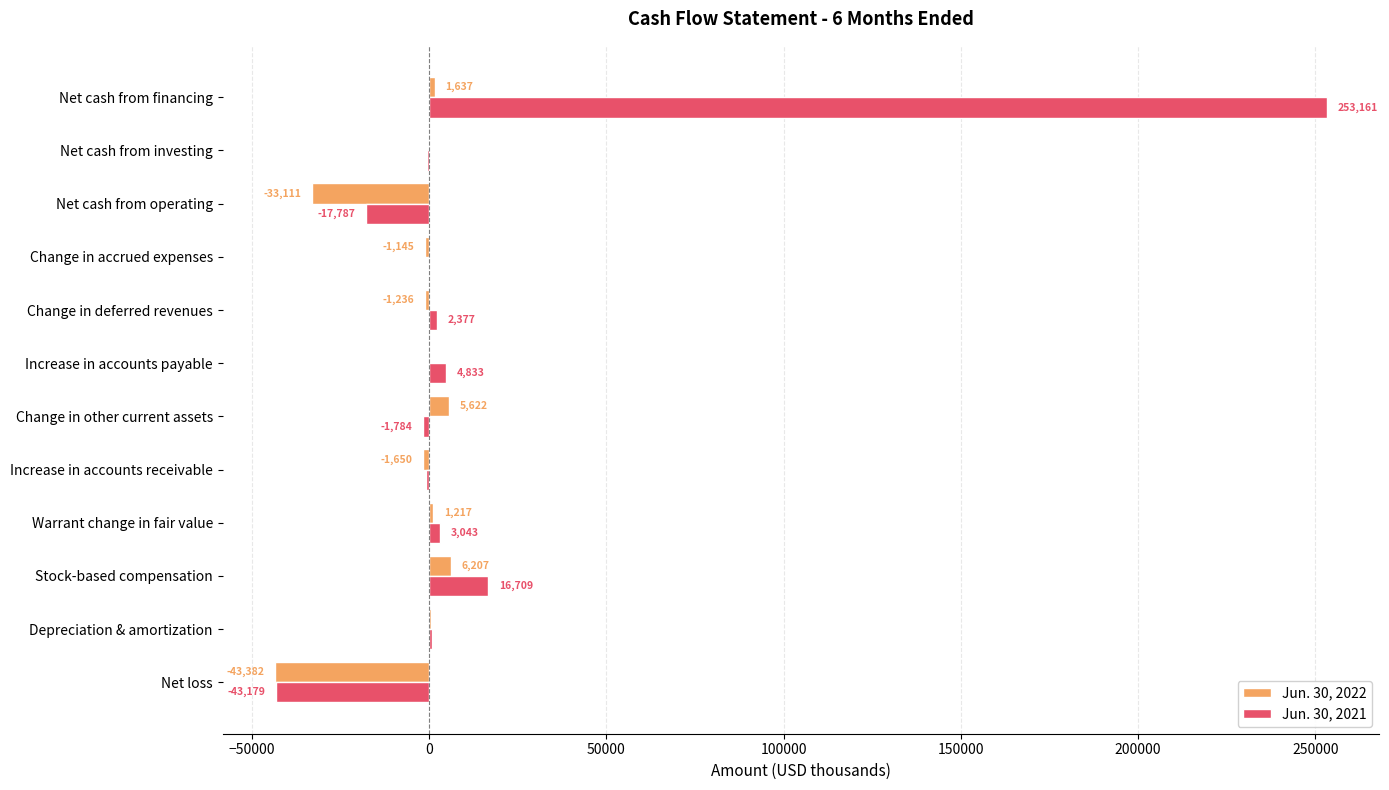

At which category does the chart reach its peak across all series?

Net cash from financing